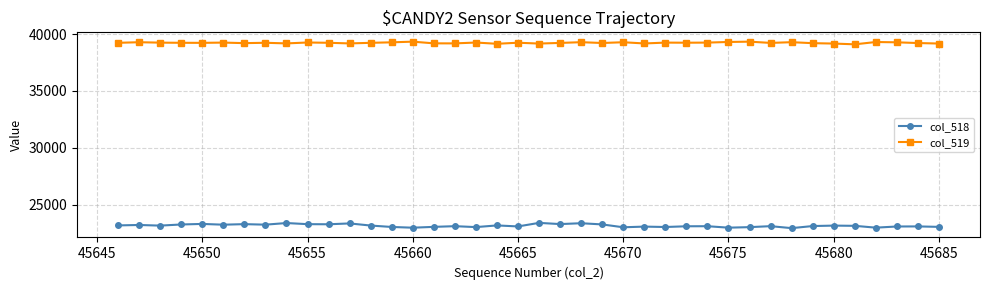

True or false: col_518 has more than 1 interior local peaks.

True